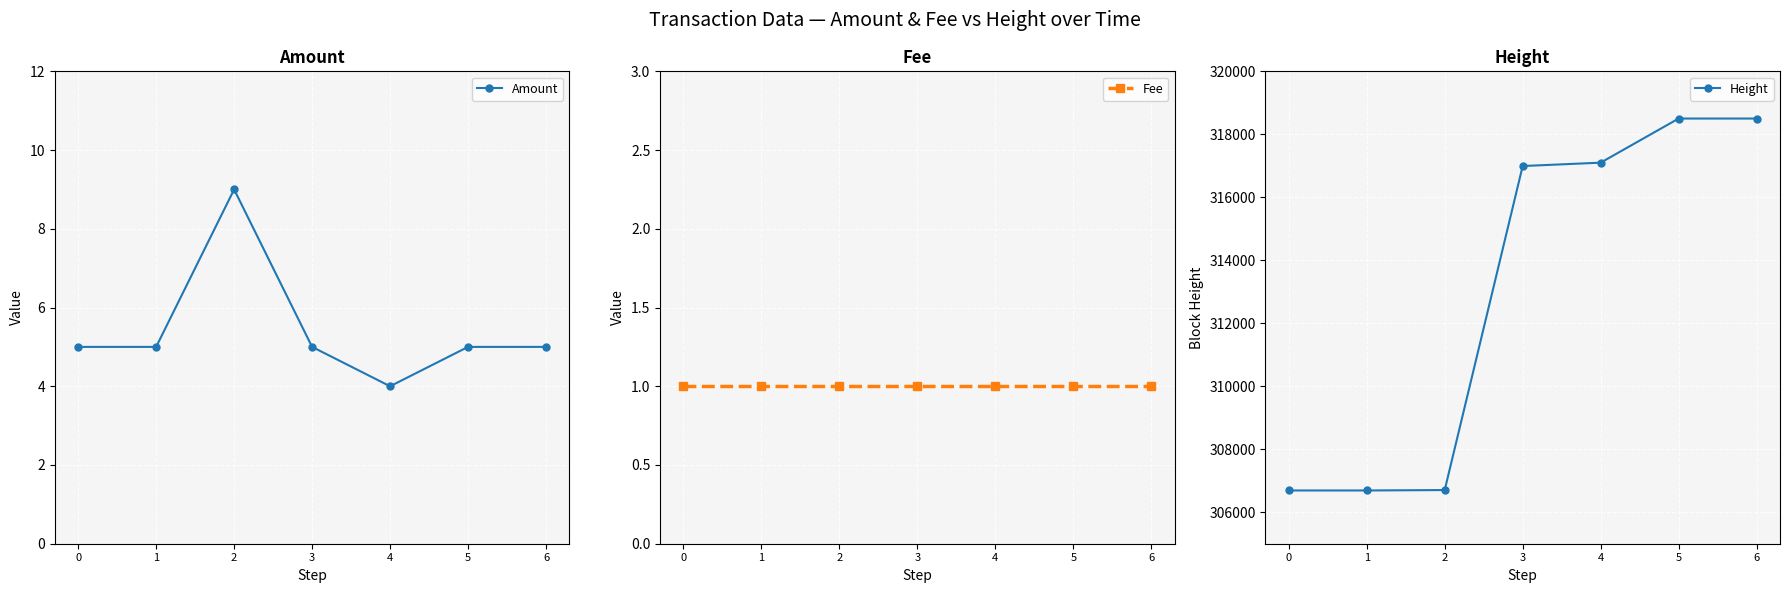

True or false: Height has more than 2 interior local peaks.

False